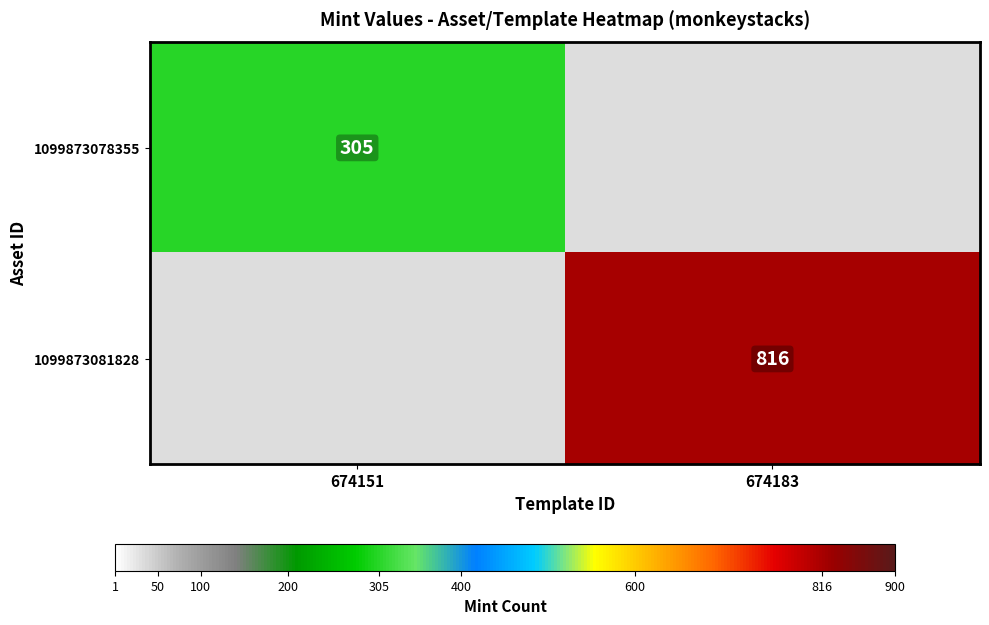

Which has a higher value, 674183 or 674151?

674151